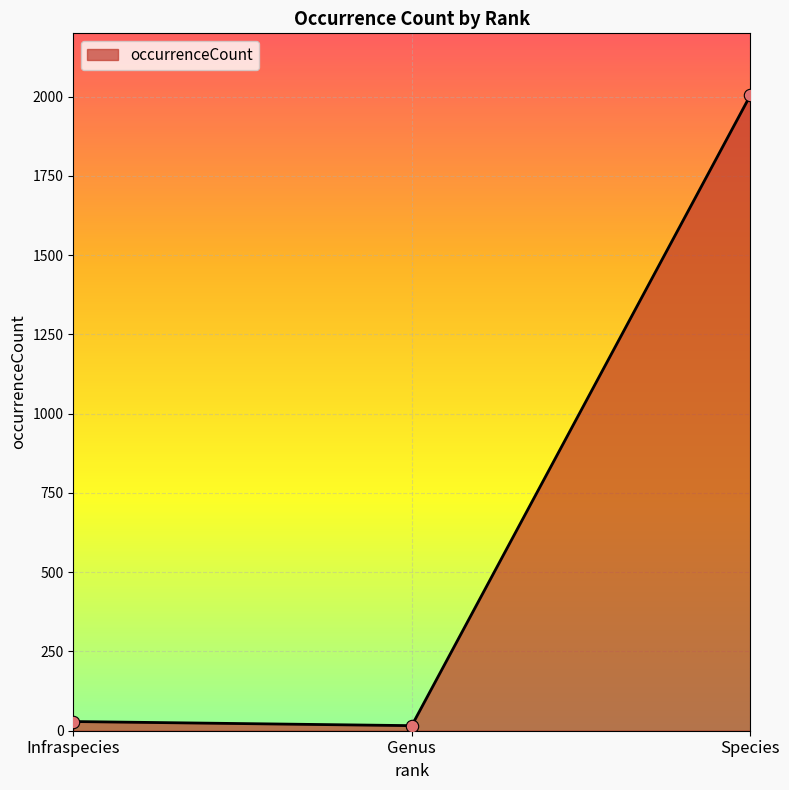

Between Species and Genus, which is larger?

Species